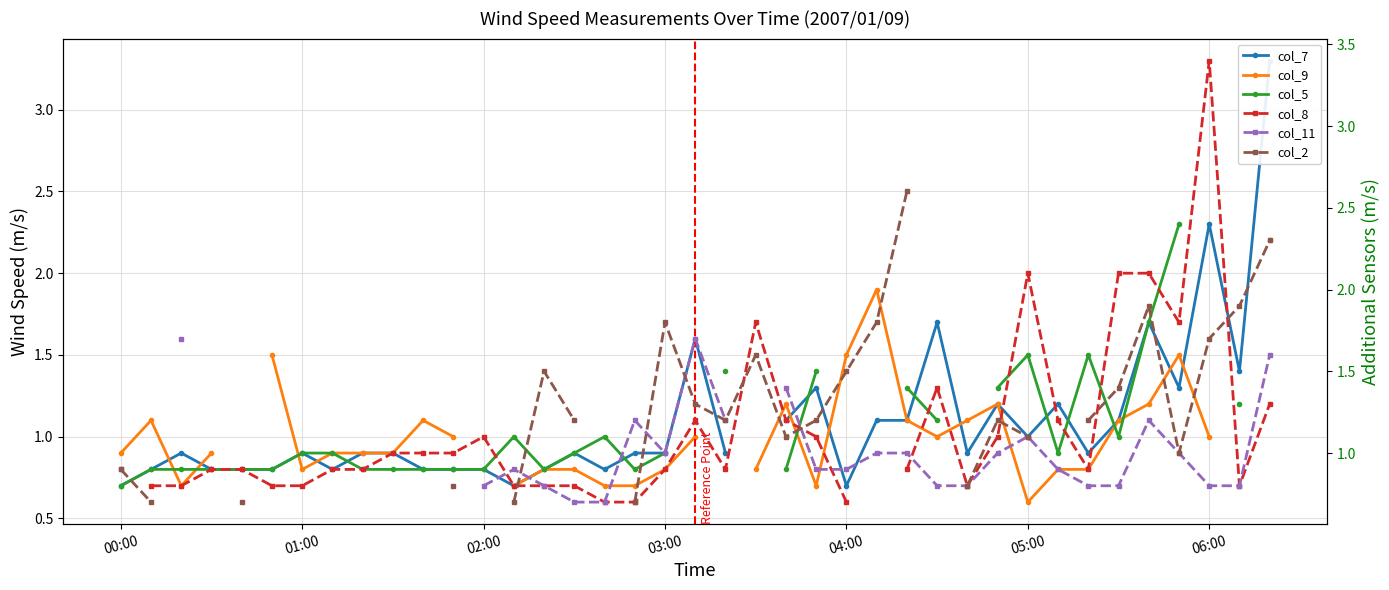

Rank the series at 22 from lowest to highest value.

col_5, col_7, col_2, col_9, col_8, col_11